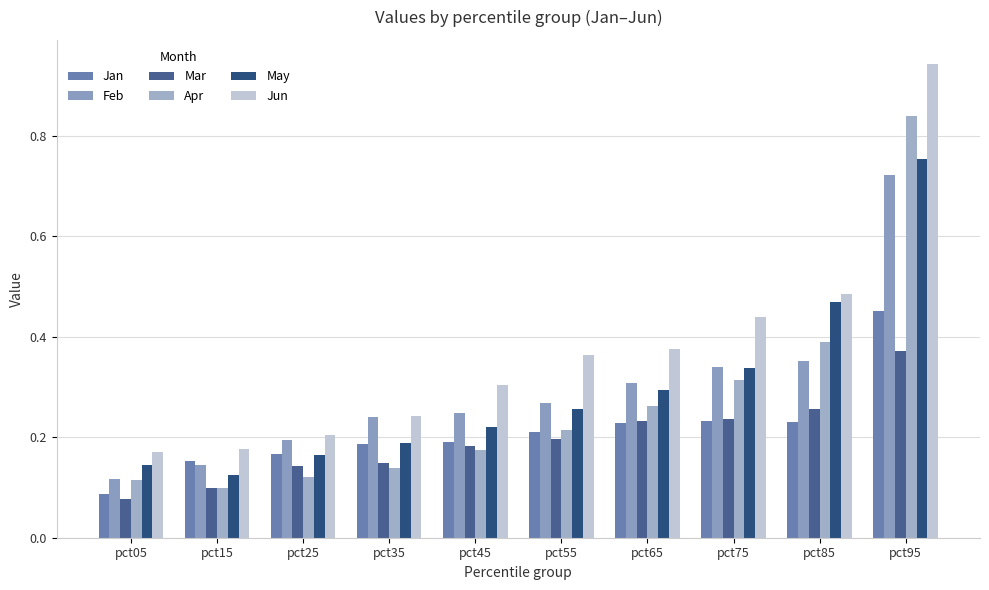

Does the chart contain any negative values?

No